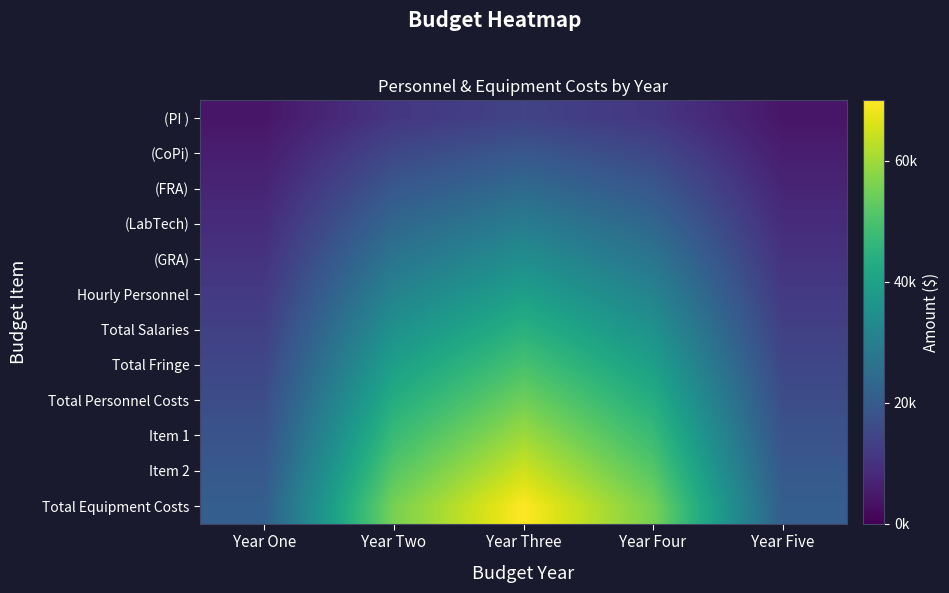

Which series has the largest range (max minus min)?

Total Equipment Costs